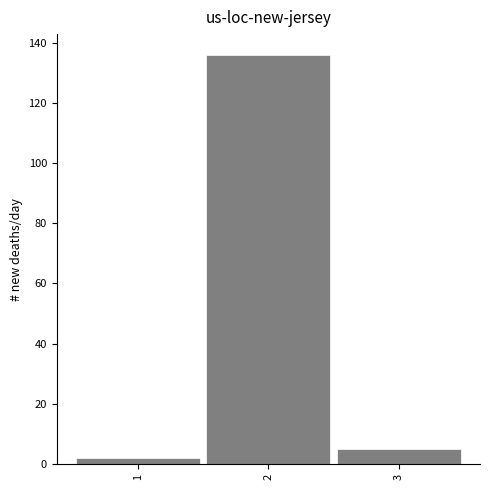

Reading left to right, list all the values displayed in this chart.

1=2	2=136	3=5